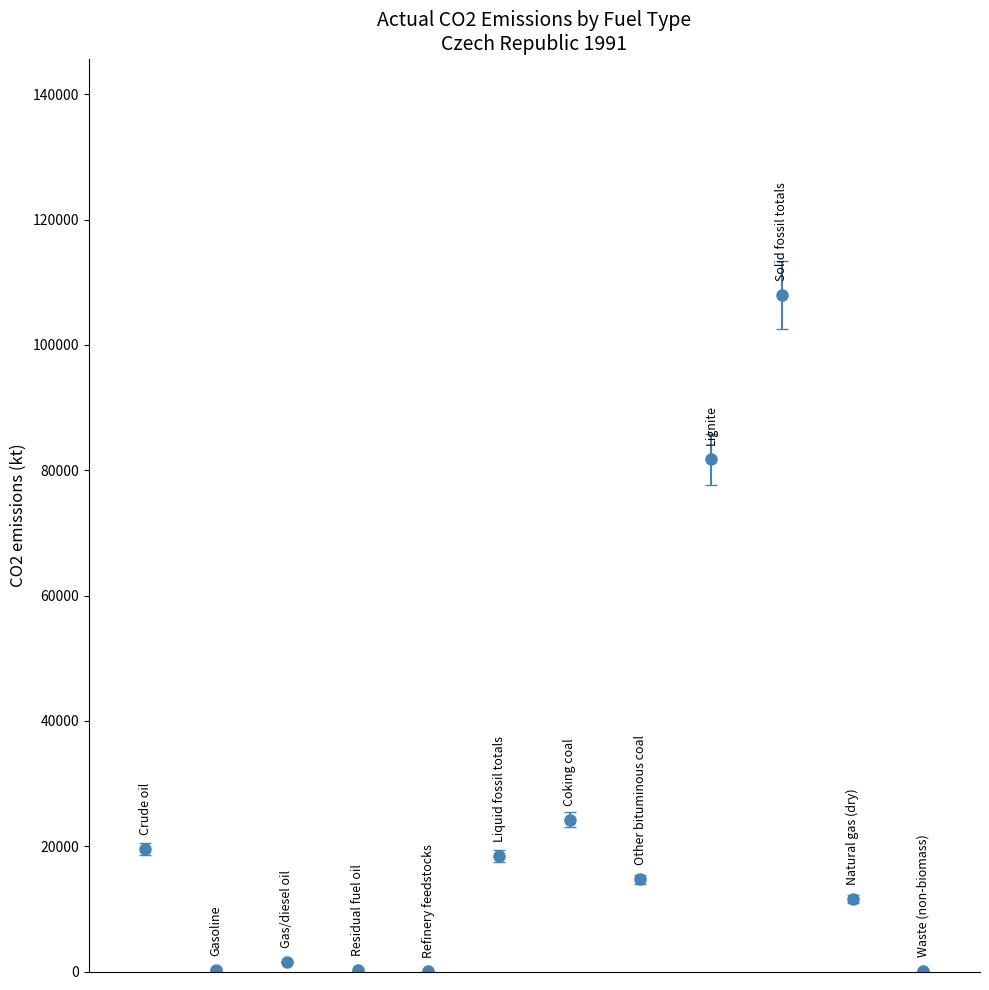

What is the value of the 6th point from the left?

18459.4